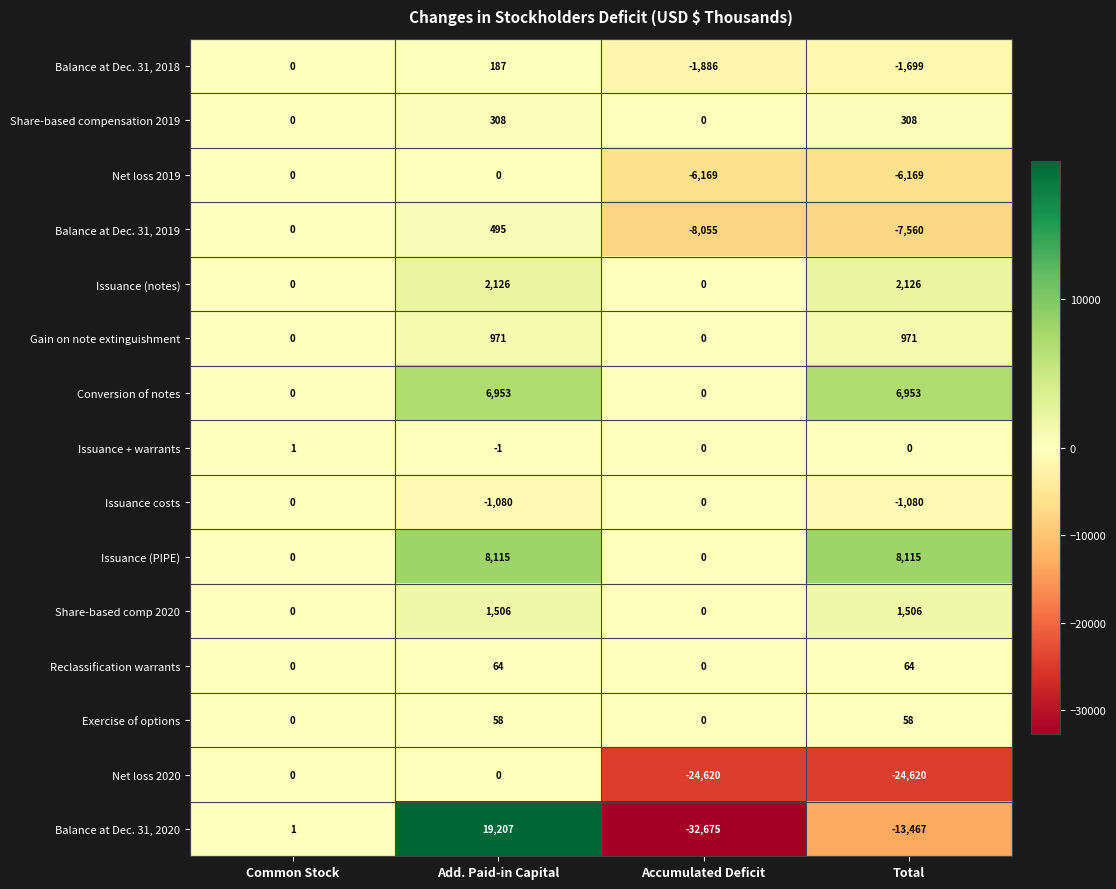

At Total, list the series in order from smallest to largest.

Net loss 2020, Balance at Dec. 31, 2020, Balance at Dec. 31, 2019, Net loss 2019, Balance at Dec. 31, 2018, Issuance costs, Issuance + warrants, Exercise of options, Reclassification warrants, Share-based compensation 2019, Gain on note extinguishment, Share-based comp 2020, Issuance (notes), Conversion of notes, Issuance (PIPE)